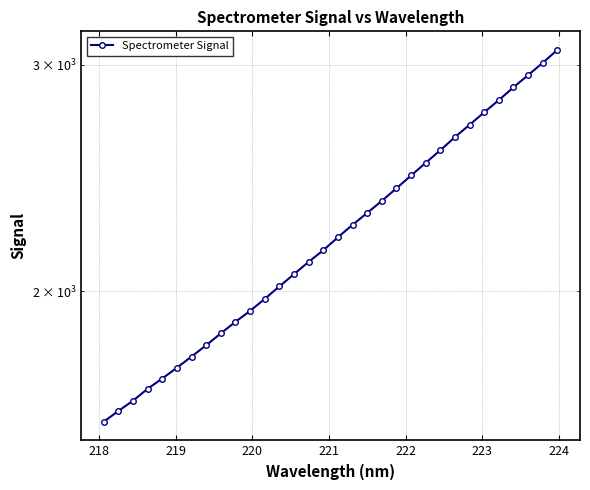

True or false: there are more than 0 points higher than both neighbors.

False